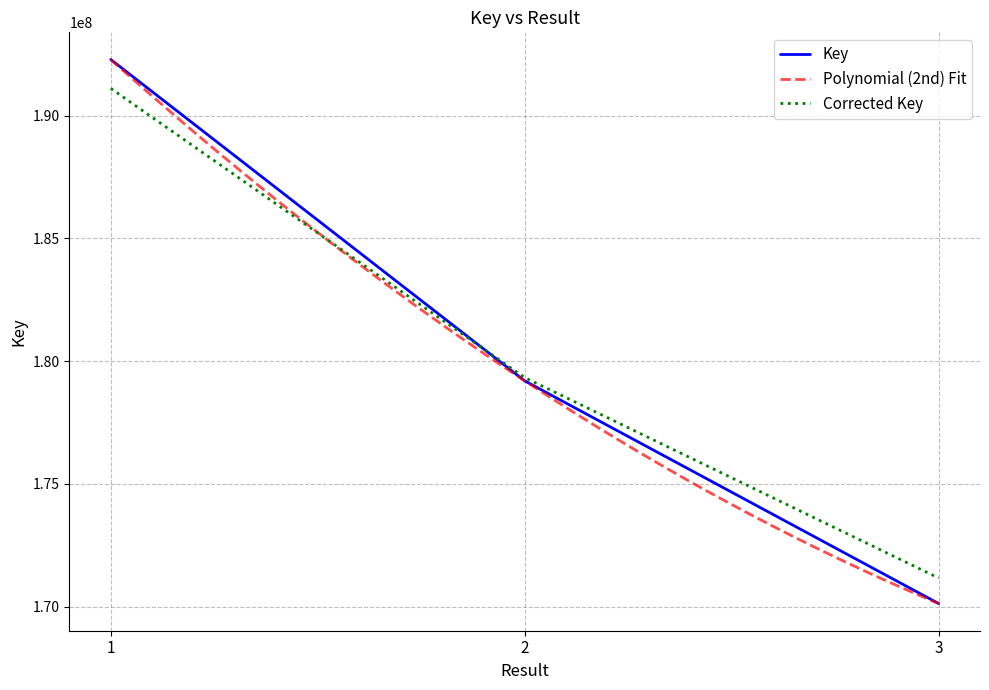

Reading left to right, what are all the values shown in this chart?

191107771.3	179326765.9	171161479.0